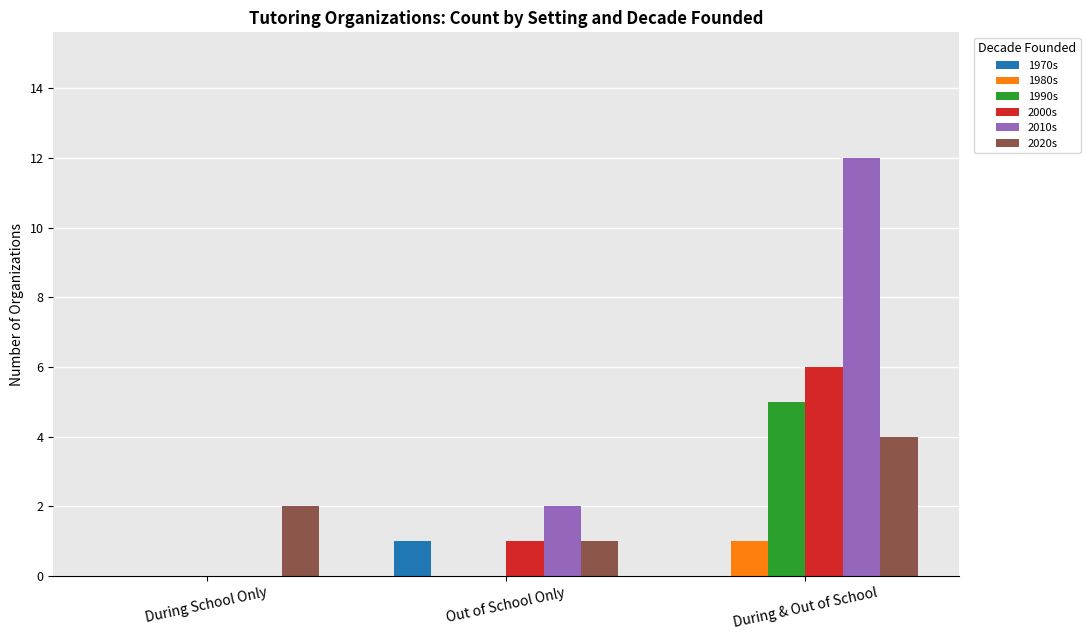

What is the average value of the 1990s series?

2